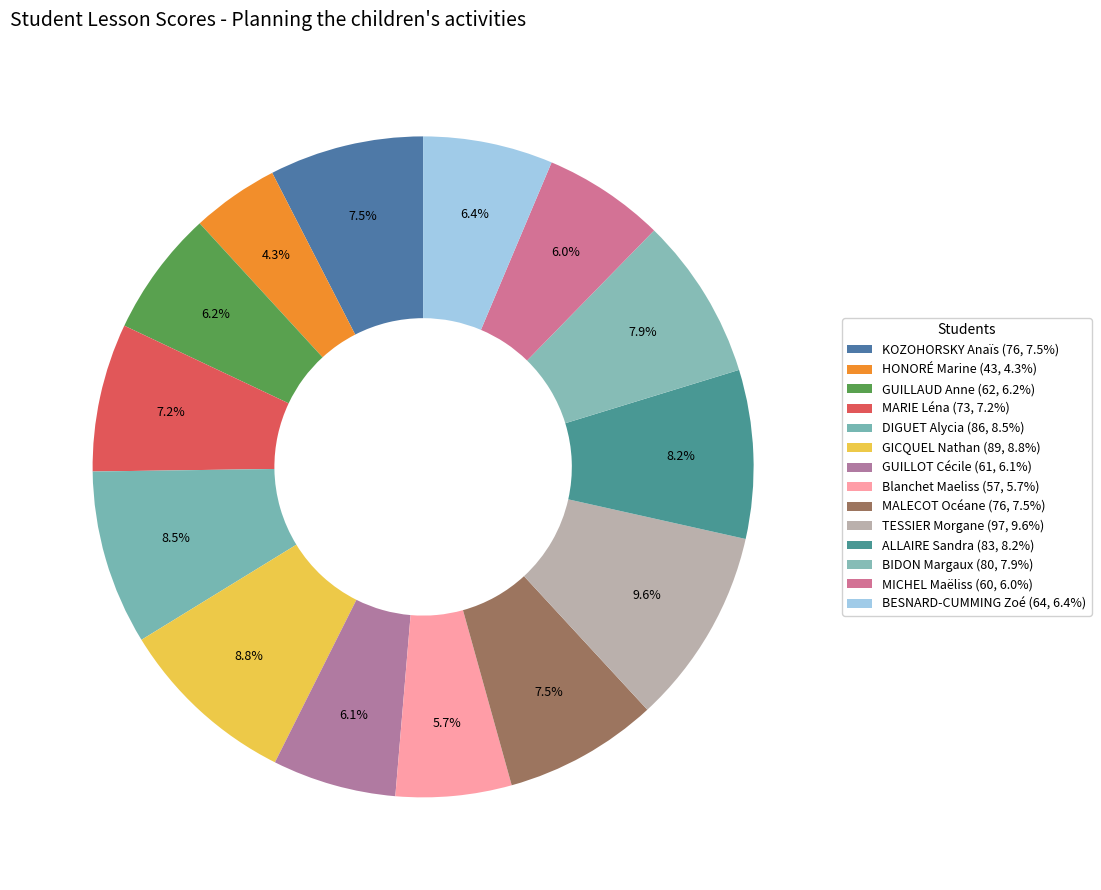

Does Blanchet Maeliss represent more than half of the total?

No